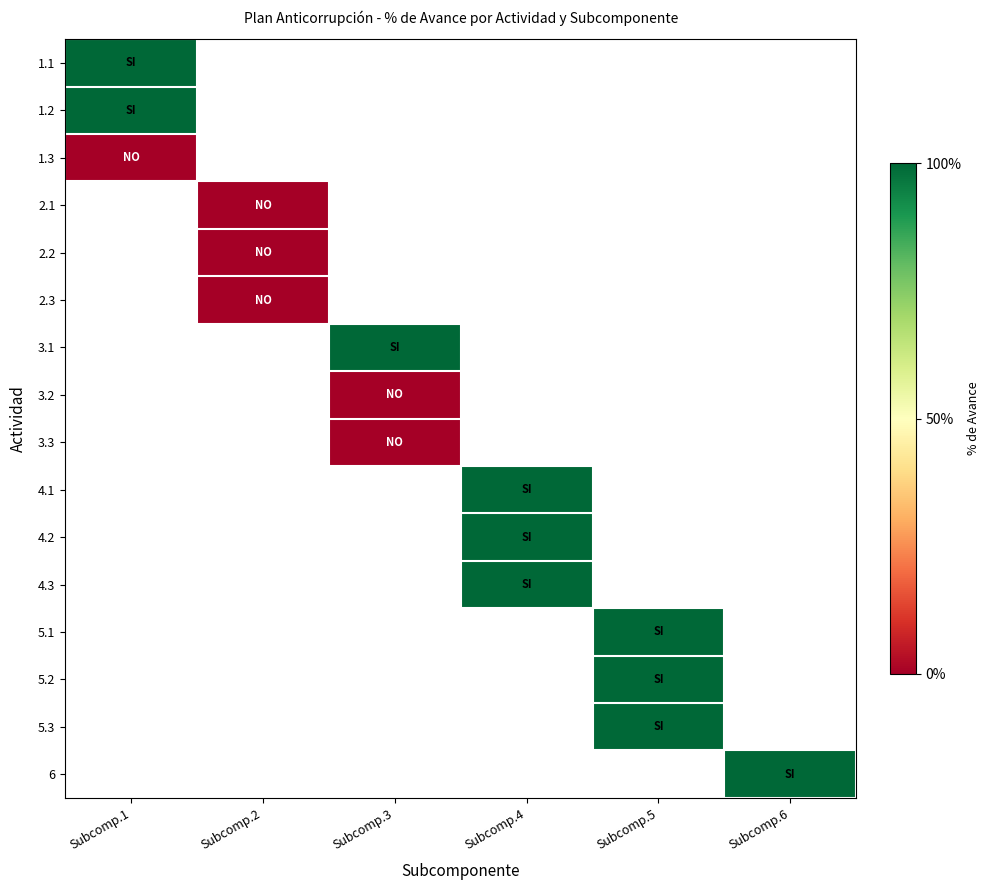

Rank the series by their maximum value, from lowest to highest.

1.3, 2.1, 2.2, 2.3, 3.1, 3.2, 3.3, 4.1, 4.2, 4.3, 5.1, 5.2, 5.3, 6, 1.1, 1.2